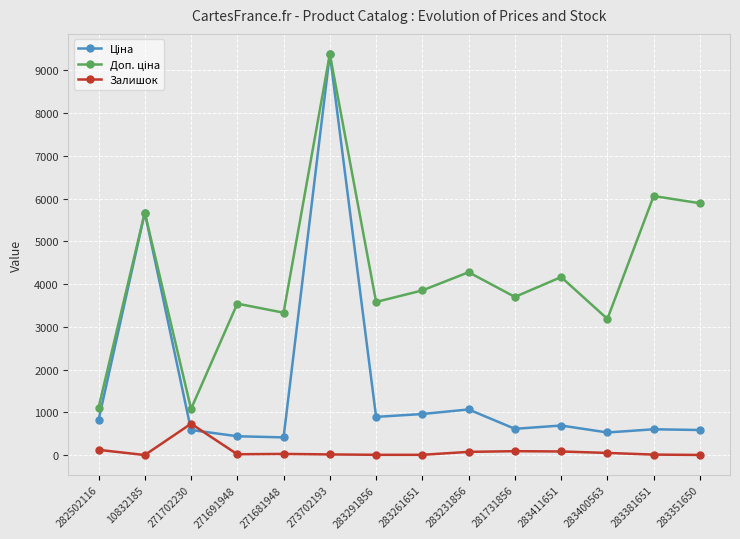

How many lines are shown in the chart?

3